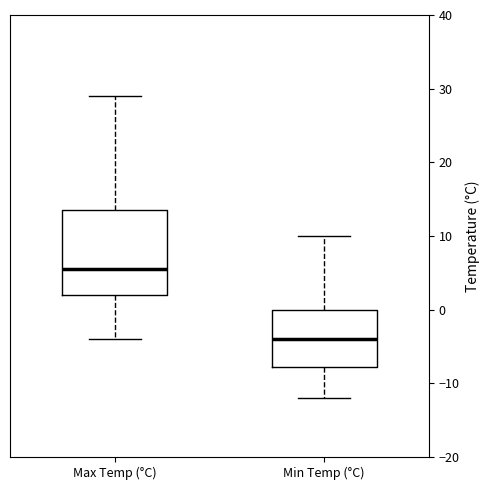

Comparing the boxes themselves (not the whiskers), which one is the tallest?

Max Temp (°C)